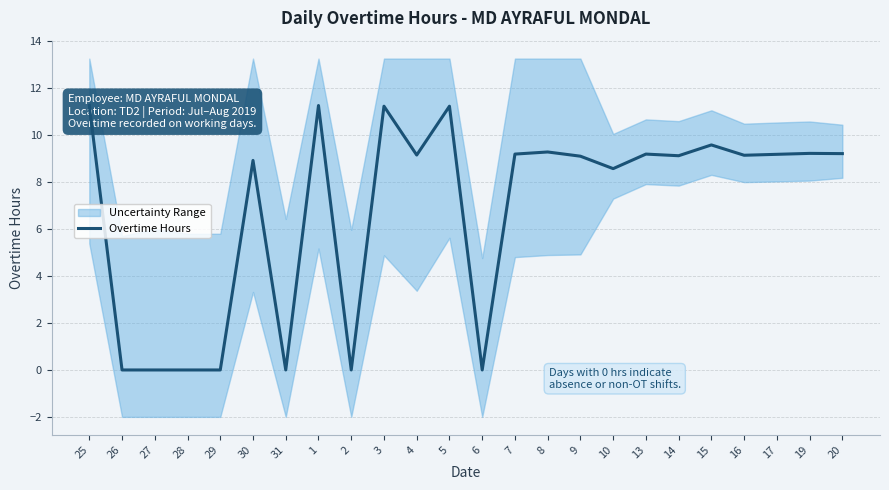

How many distinct data groups are displayed?

1